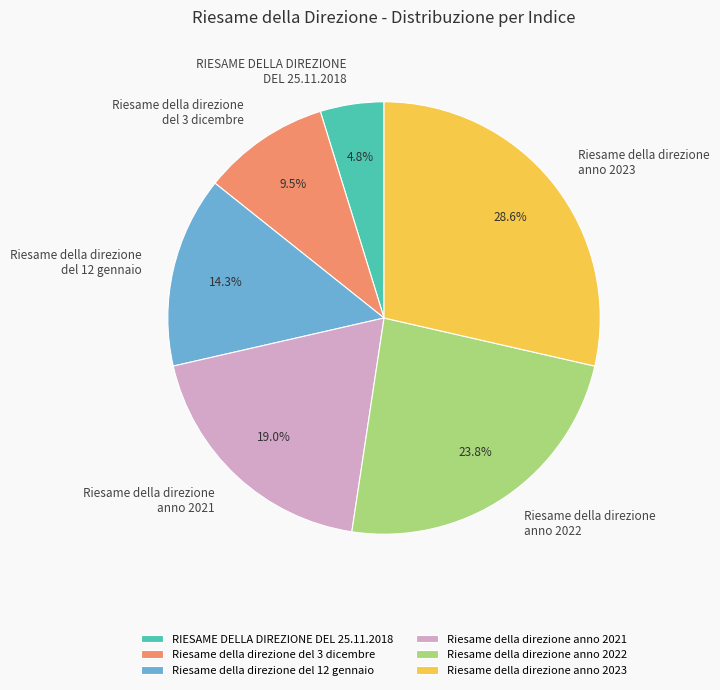

Combined, do Riesame della direzione del 12 gennaio and Riesame della direzione anno 2021 account for over 50%?

No